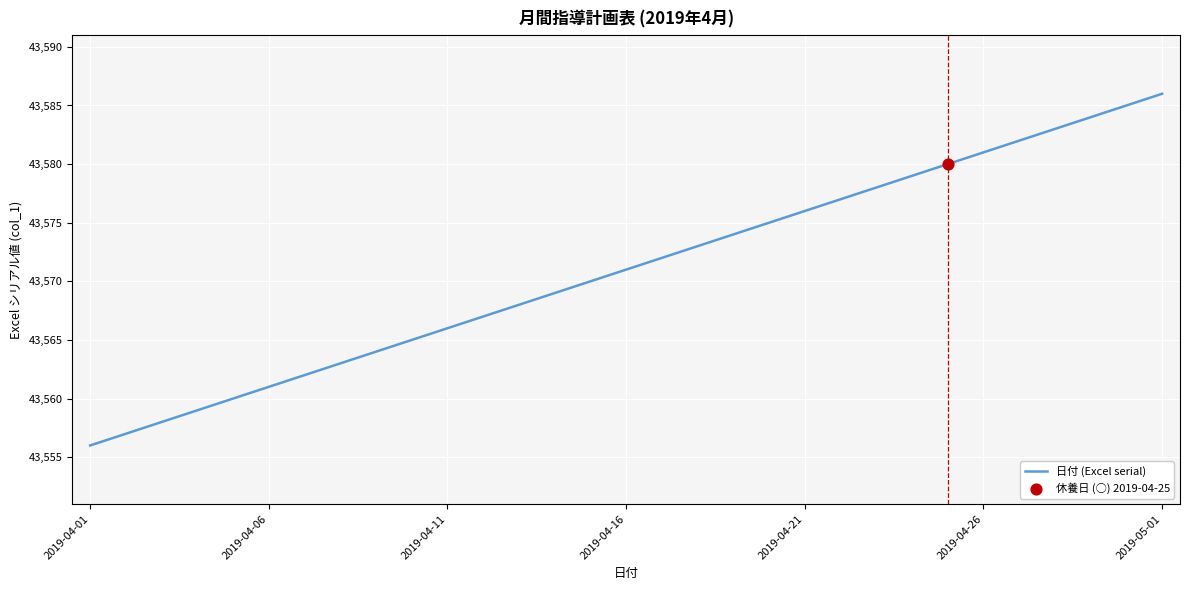

What is the difference between the maximum and minimum values?

30